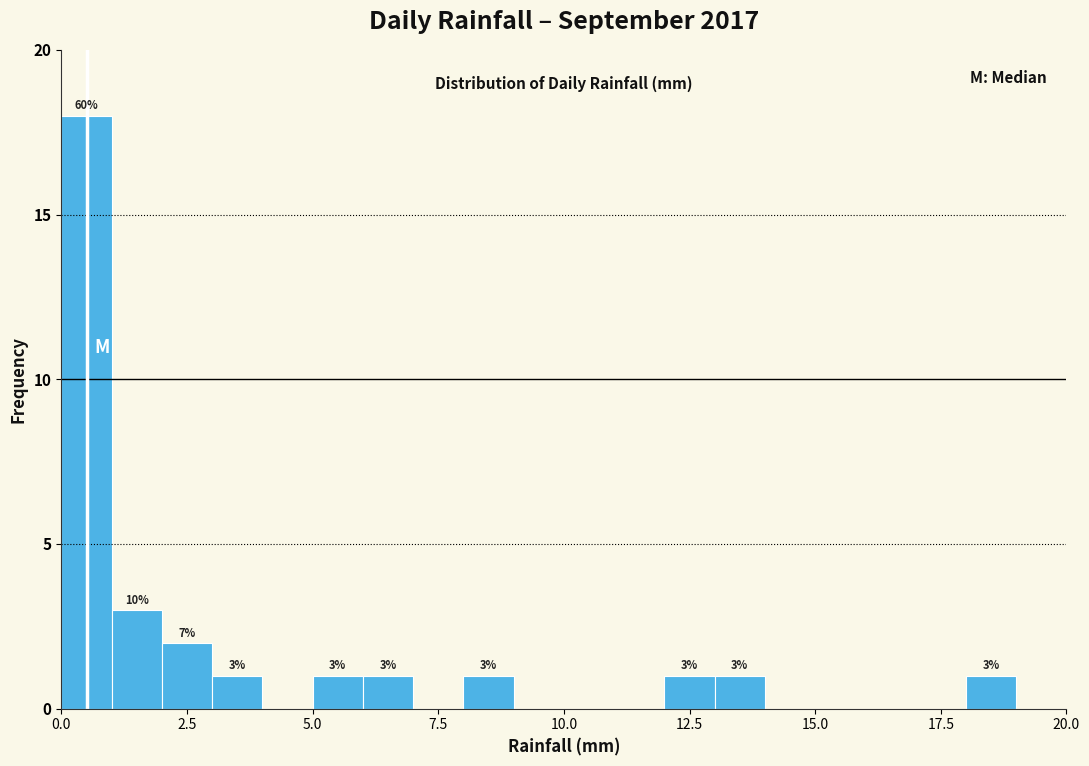

Read against the x-axis, roughly where is the centre of the tallest bar?

0.5